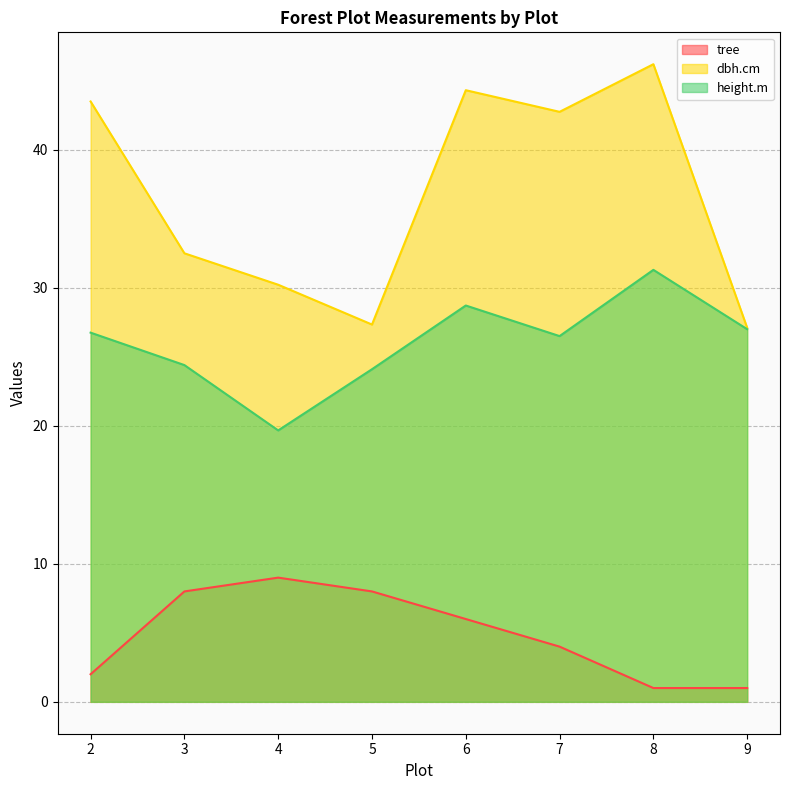

True or false: tree and height.m intersect in this chart.

False